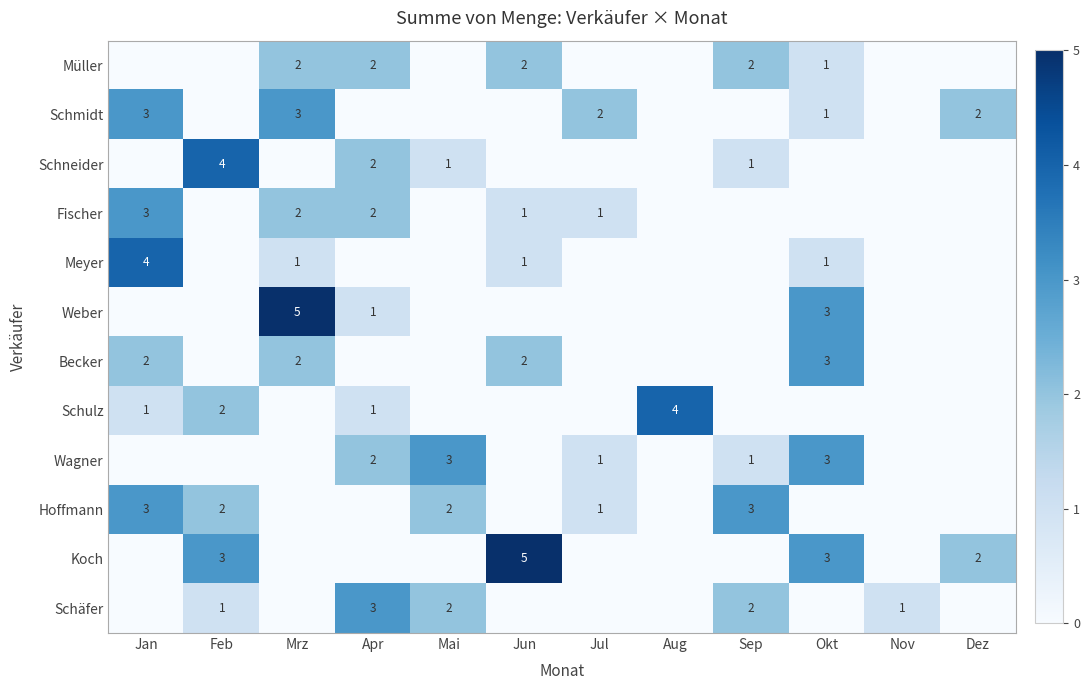

Is it true that Koch equals 2 at Okt?

False